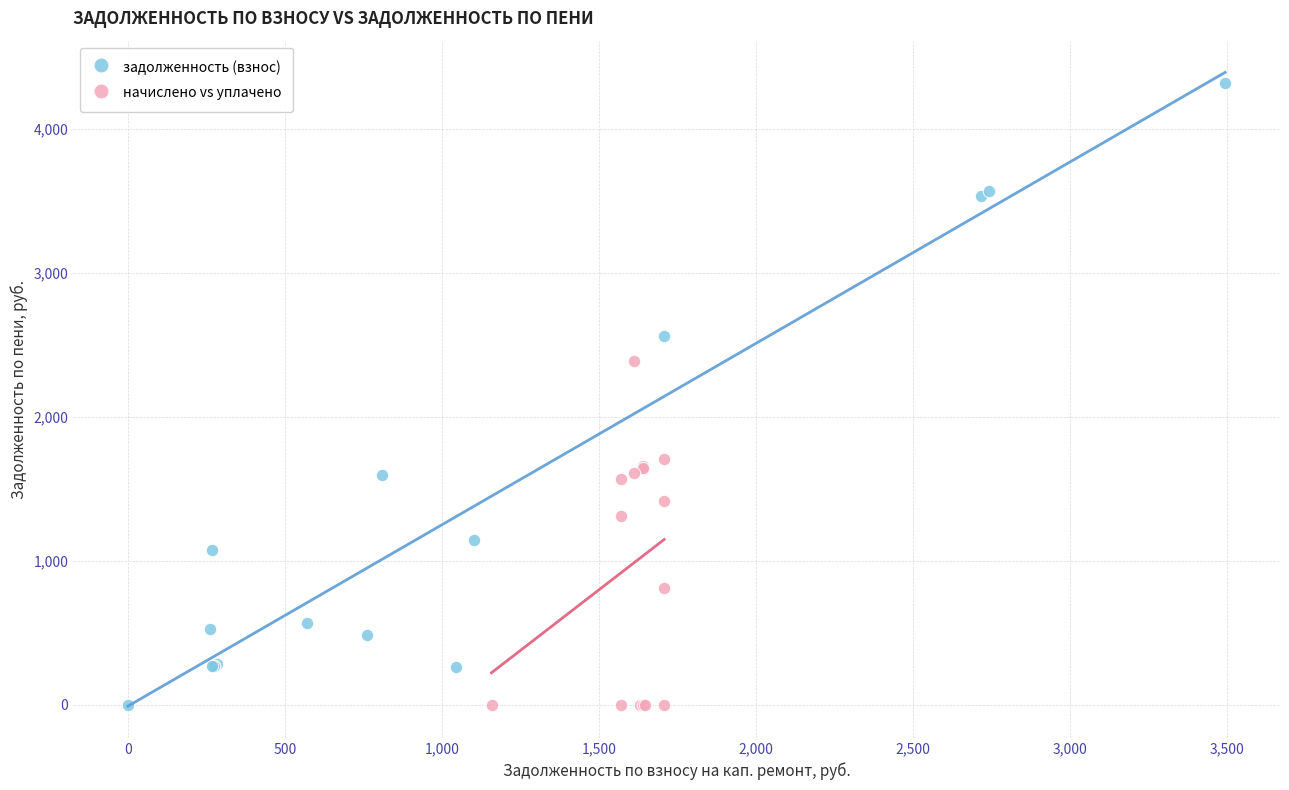

Which series has the widest spread of Y values?

задолженность (взнос)